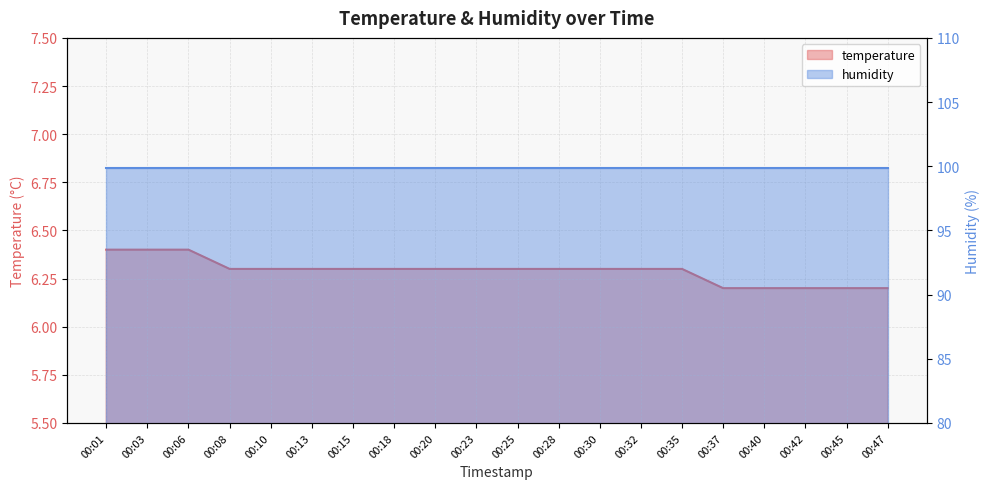

Which label corresponds to the largest value in the chart?

00:01